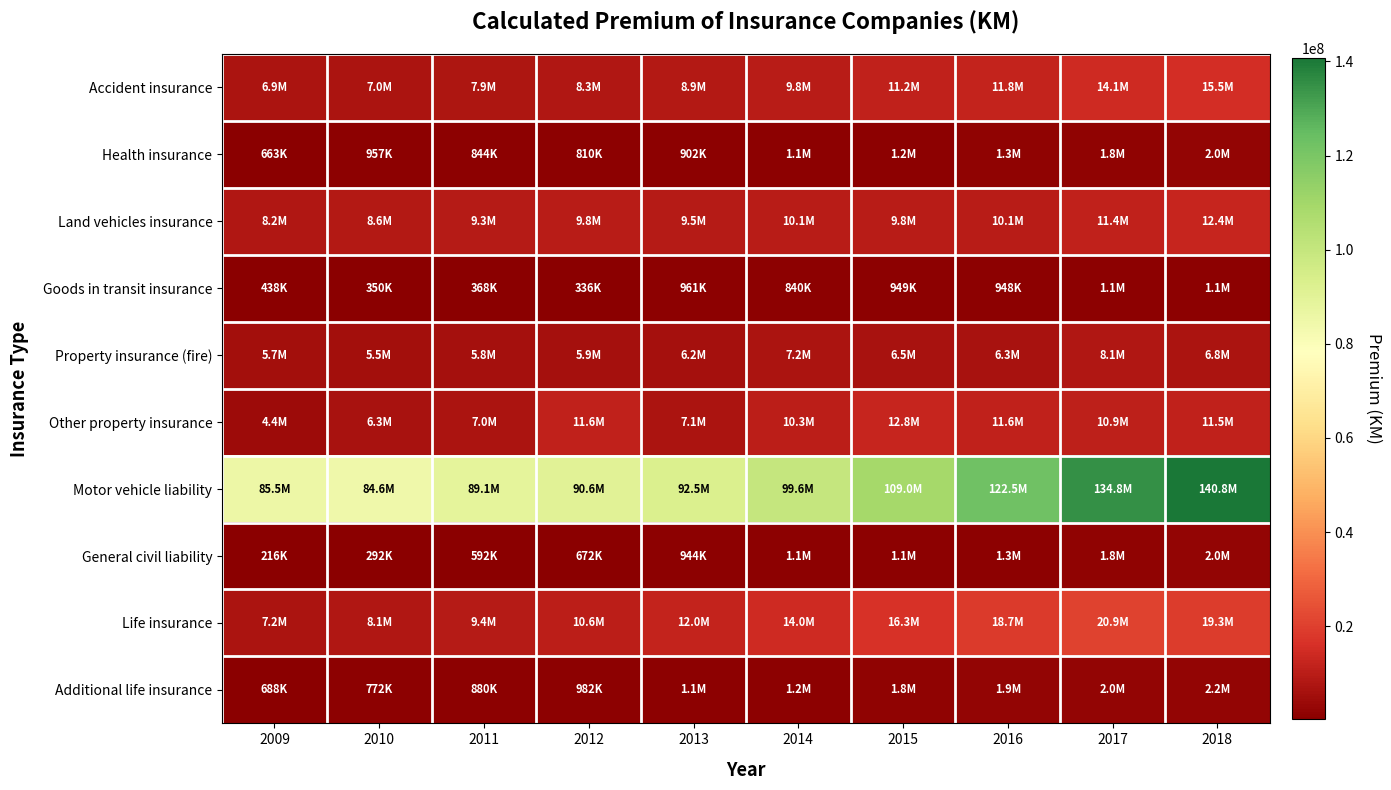

At which category is the sum across all series the highest?

2018